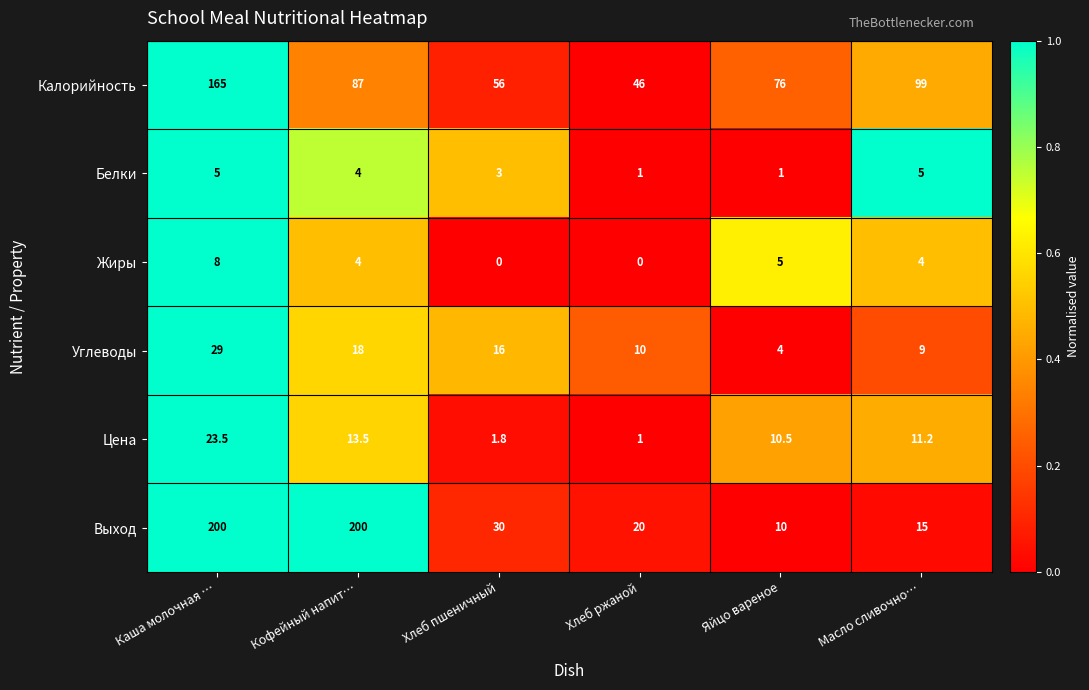

What is the difference between the maximum and minimum values in the Белки series?

4.0